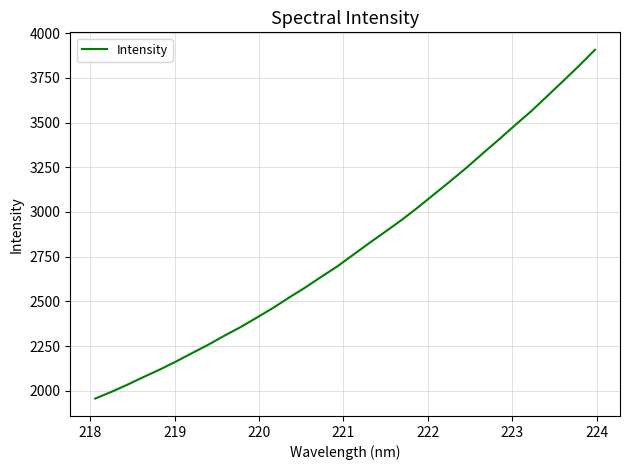

What is the minimum value shown in the chart?

1956.9